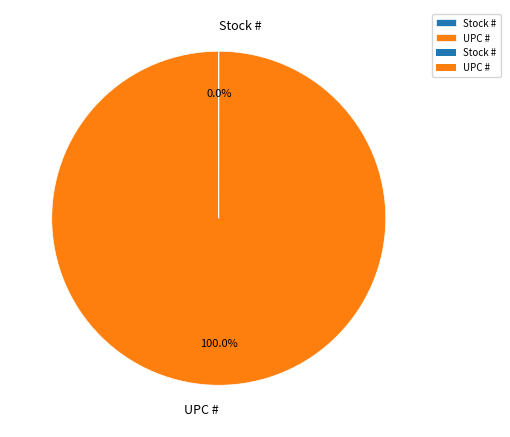

Is there a majority slice in this chart?

Yes